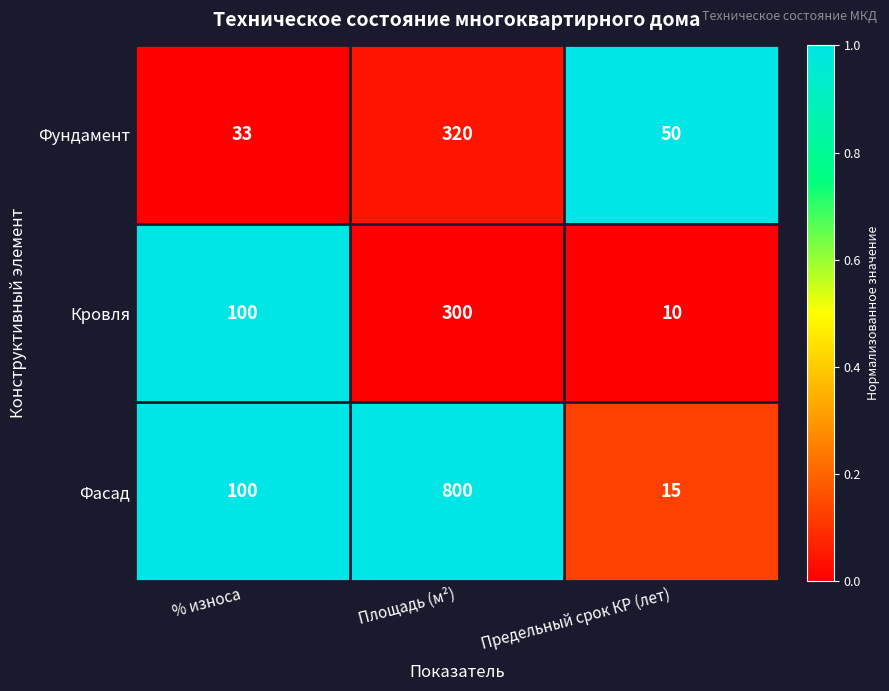

What is the maximum value shown in the chart?

800